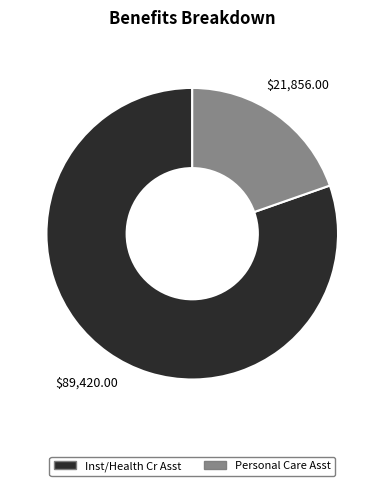

Is the sum of Personal Care Asst and Inst/Health Cr Asst greater than half?

Yes